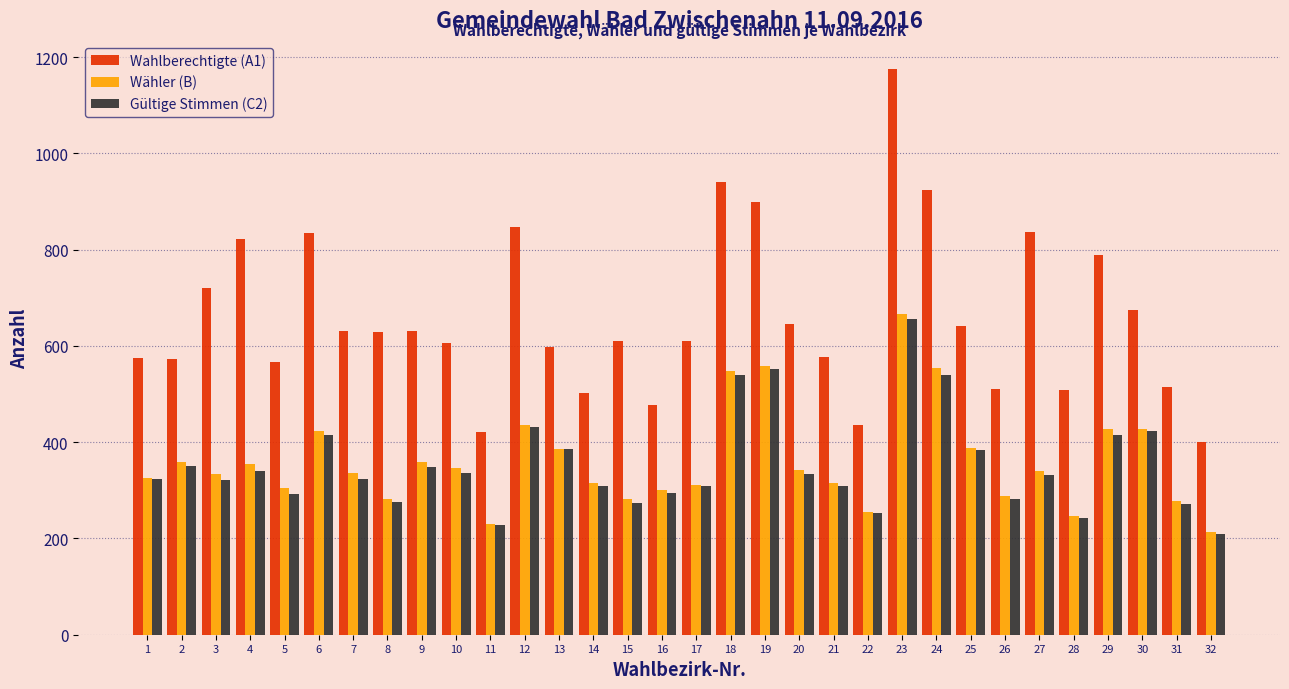

What is the maximum value for Gültige Stimmen (C2)?

655